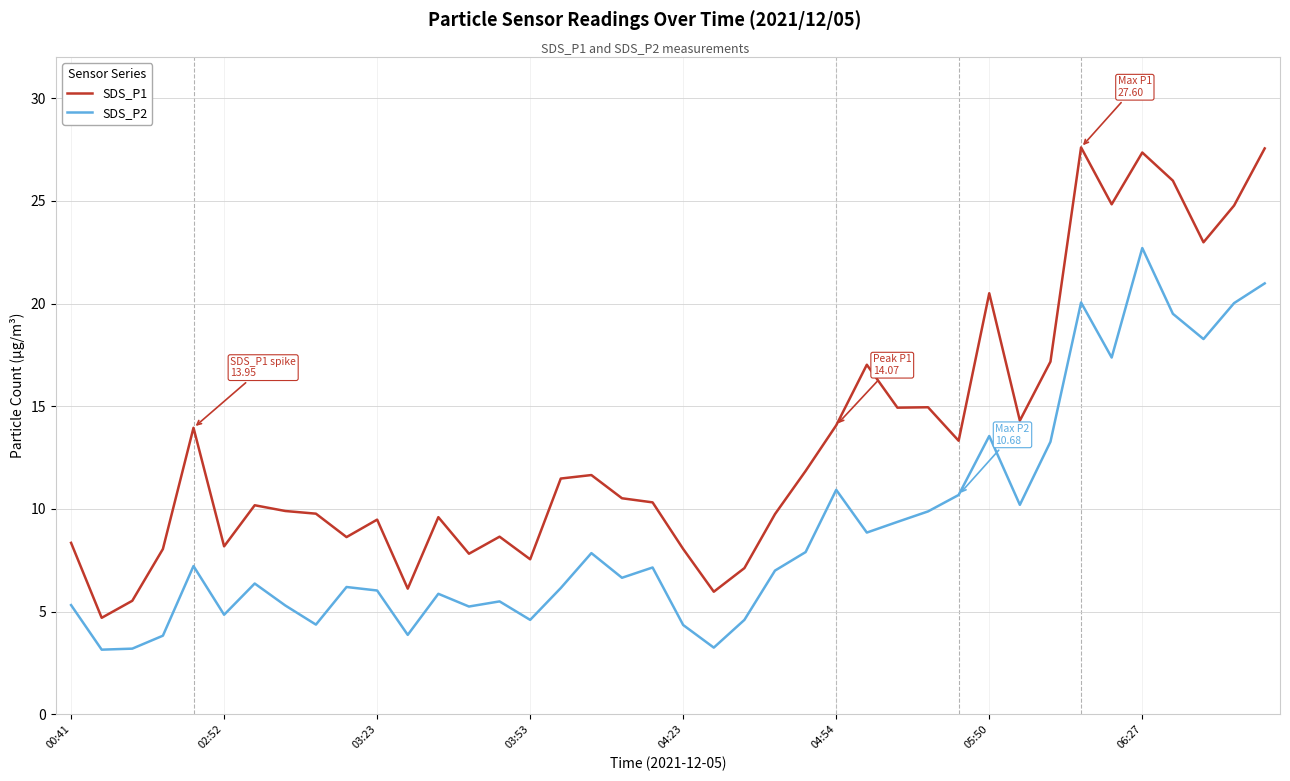

Which series has the largest range (max minus min)?

SDS_P1